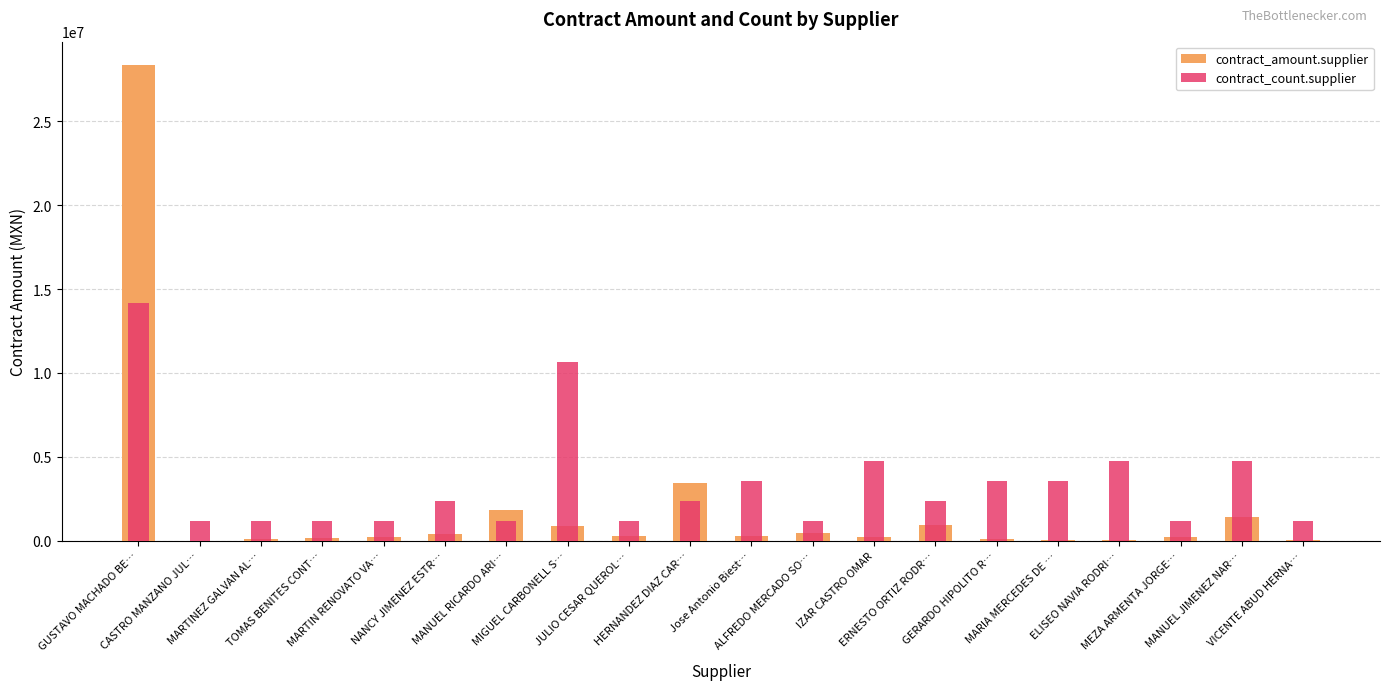

Where is contract_amount.supplier nearest to the value 14162832?

HERNANDEZ DIAZ CAR…